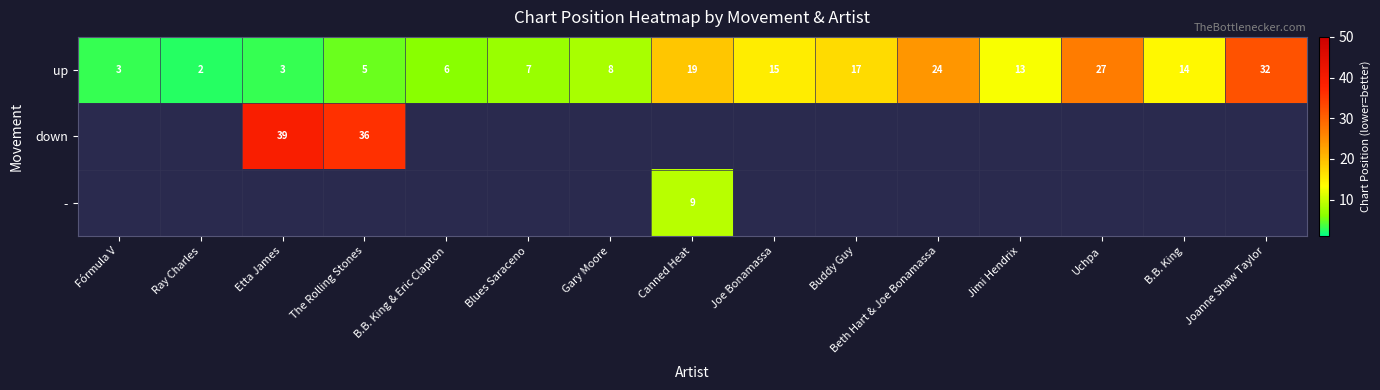

What is the difference between the maximum and second lowest values in the up series?

29